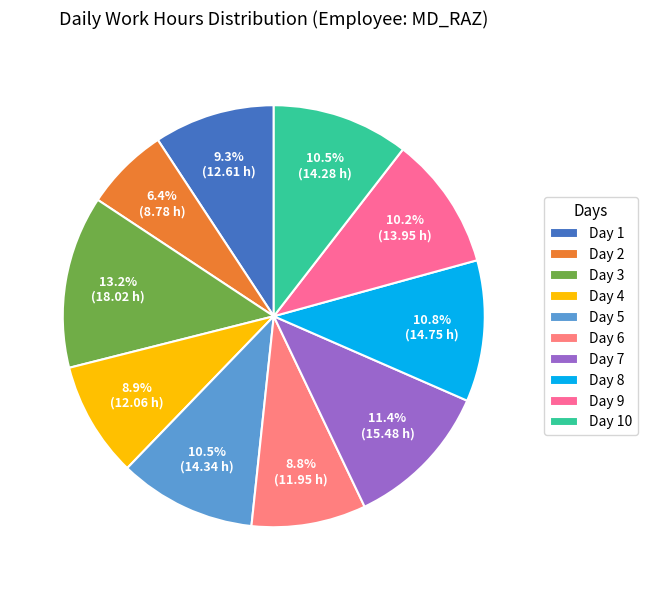

To the nearest percent, what percentage of the pie is Day 7?

11%